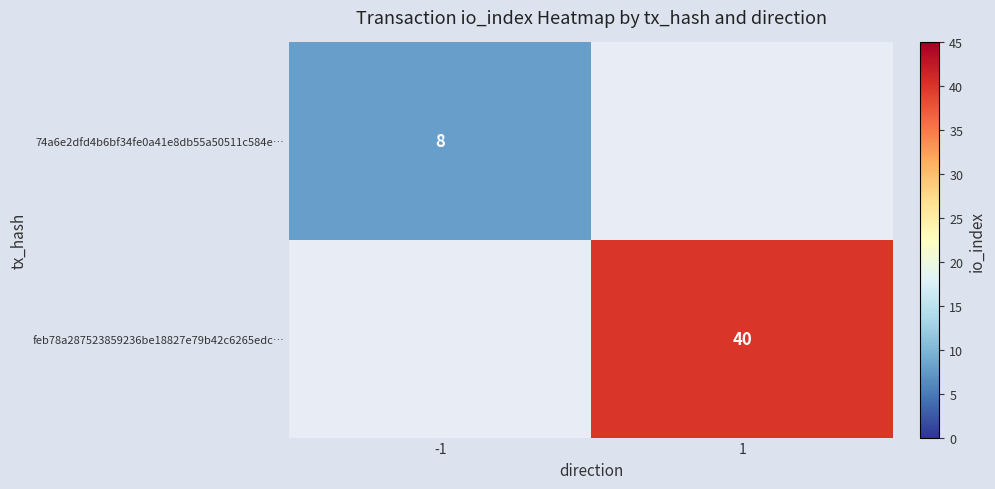

True or false: 74a6e2dfd4b6bf34fe0a41e8db55a50511c584e… has a value of 8 at -1.

True